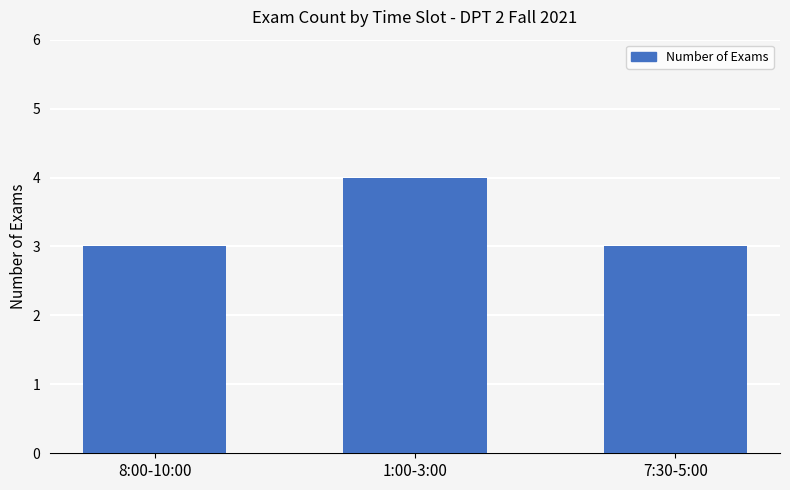

Does the chart contain any negative values?

No